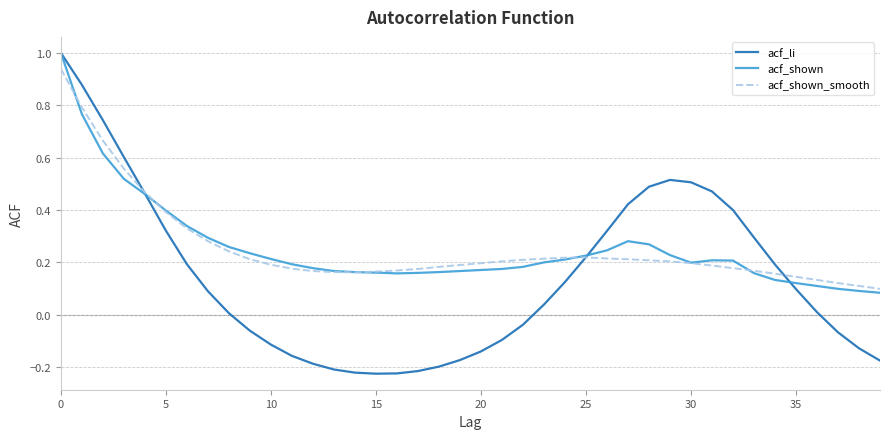

How many times do acf_li and acf_shown_smooth cross each other?

3